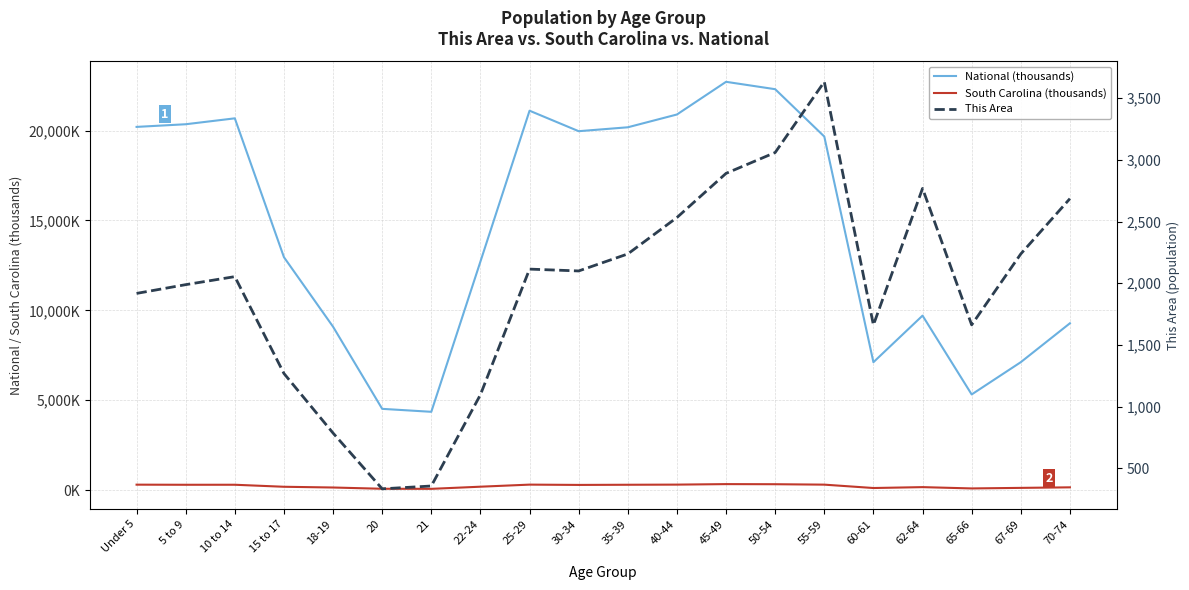

Read the South Carolina (thousands) value at 67-69.

123.3